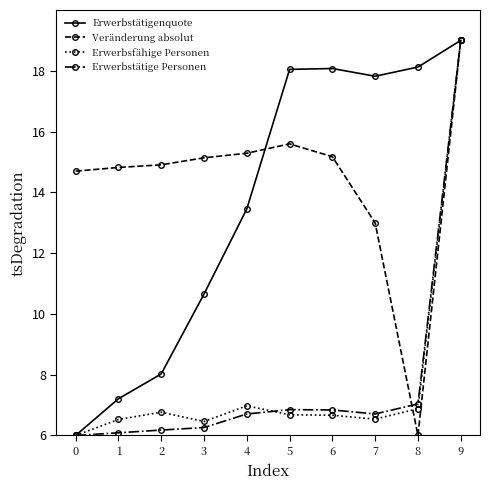

Which category has the highest value in the Erwerbsfähige Personen series?

9